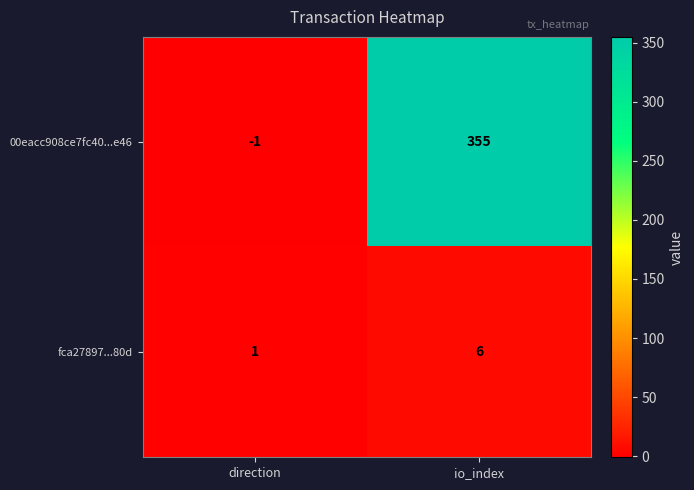

How many values in 00eacc908ce7fc40...e46 are above zero?

1